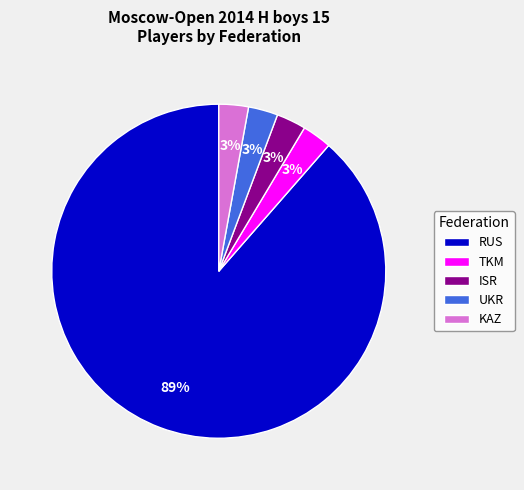

Is there any slice that represents more than half of the pie?

Yes